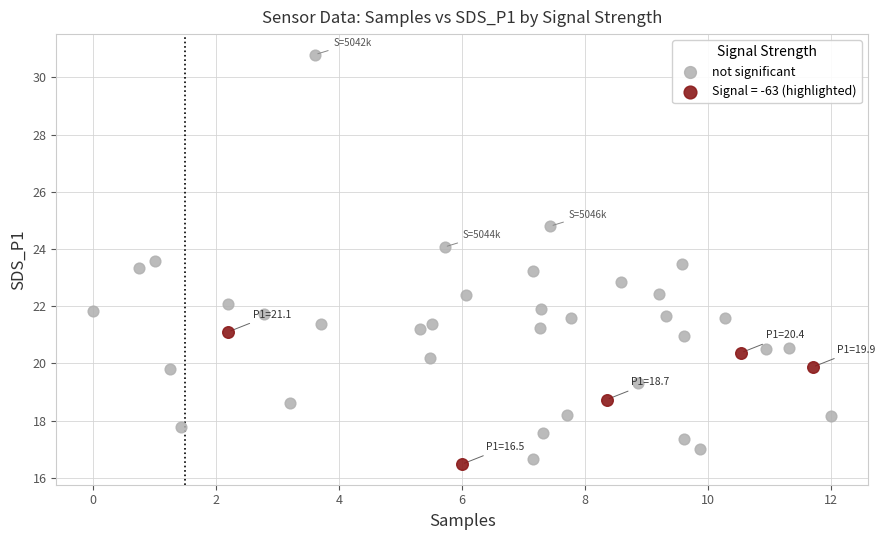

Which series reaches the maximum Y coordinate?

not significant